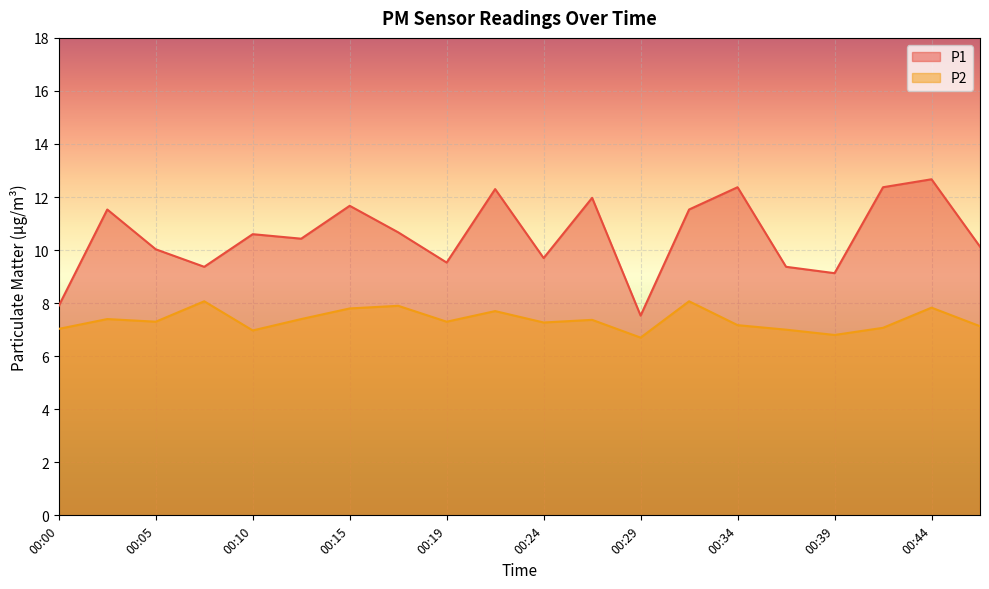

Which series has the largest total across all categories?

P1